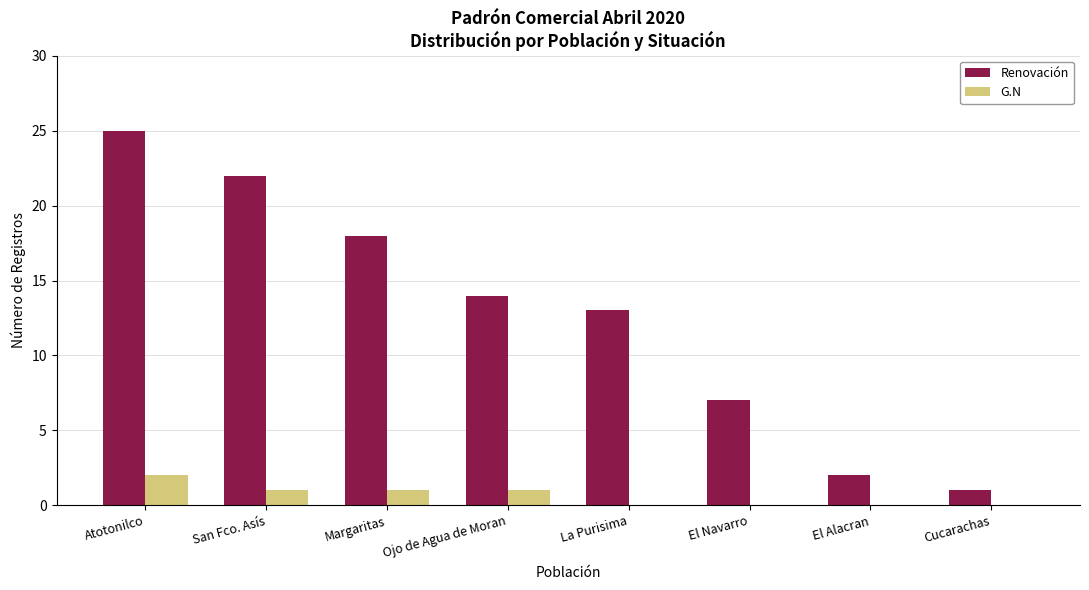

Is the value of G.N at El Alacran greater than the value of Renovación at El Navarro?

No